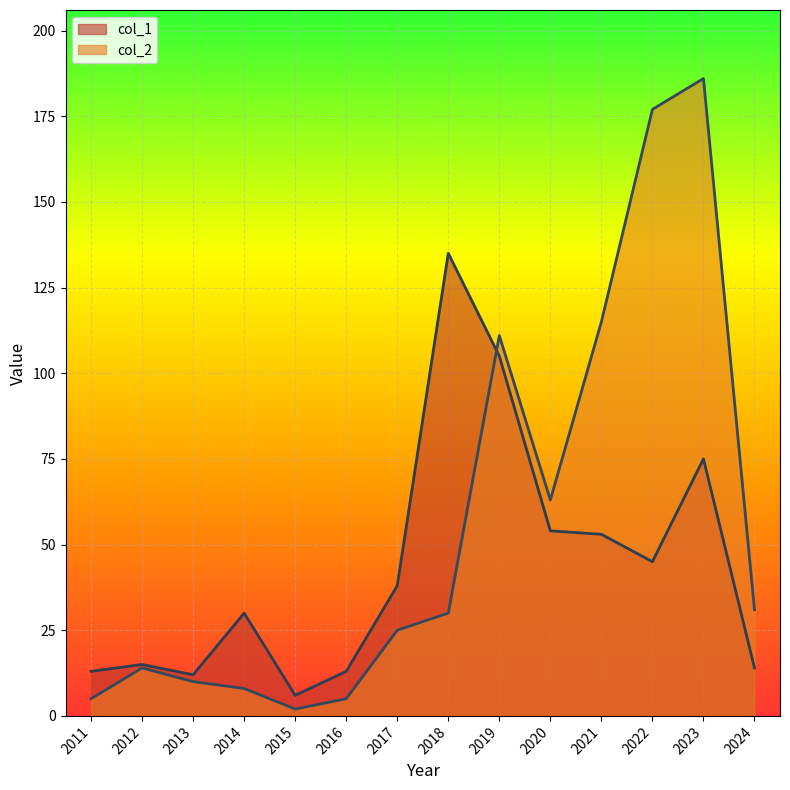

True or false: col_2 has a value of 10 at 2013.

True